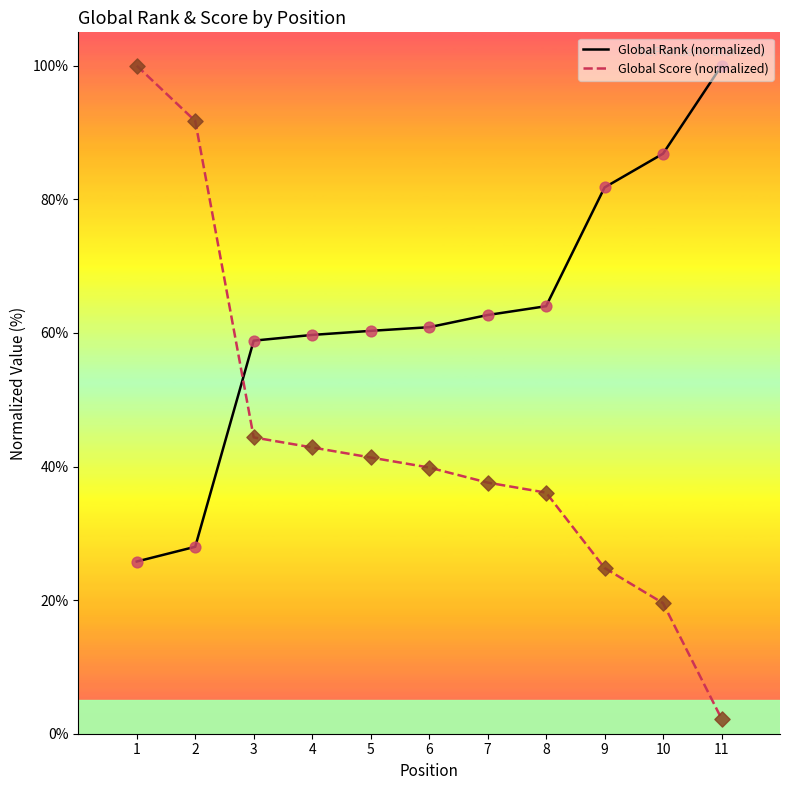

Which series has the widest spread of values?

Global Score (normalized)